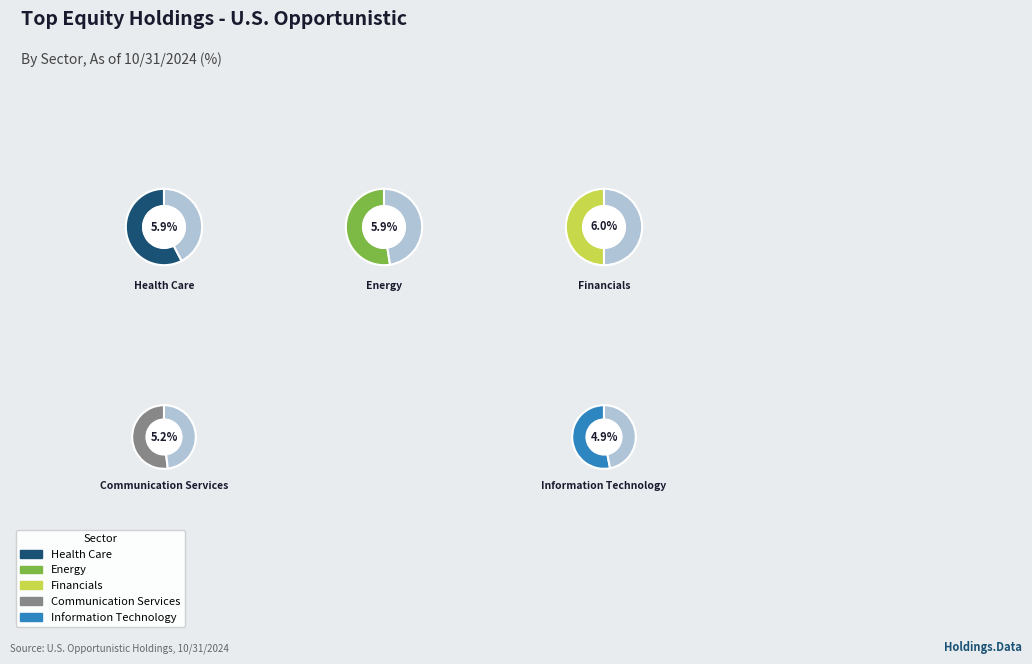

What percentage is NOT represented by Exxon Mobil Corp?

57.6%